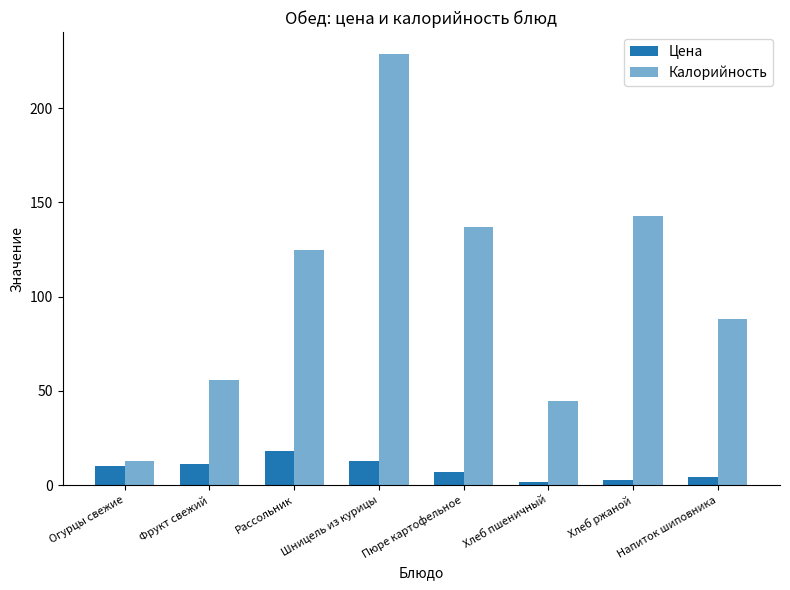

Rank the series by their maximum value, from highest to lowest.

Калорийность, Цена